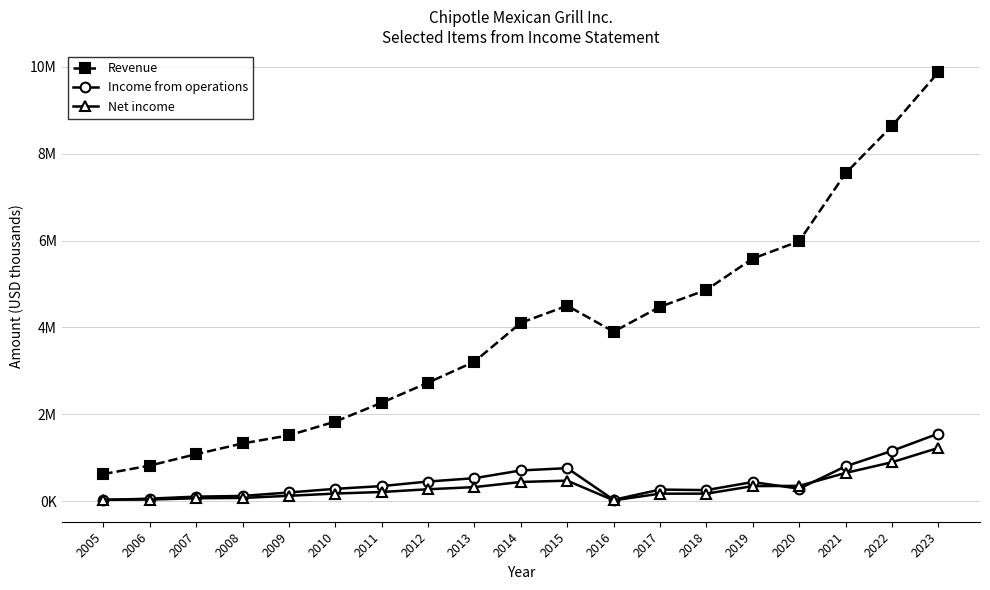

Which category has the lowest value in the Income from operations series?

2005